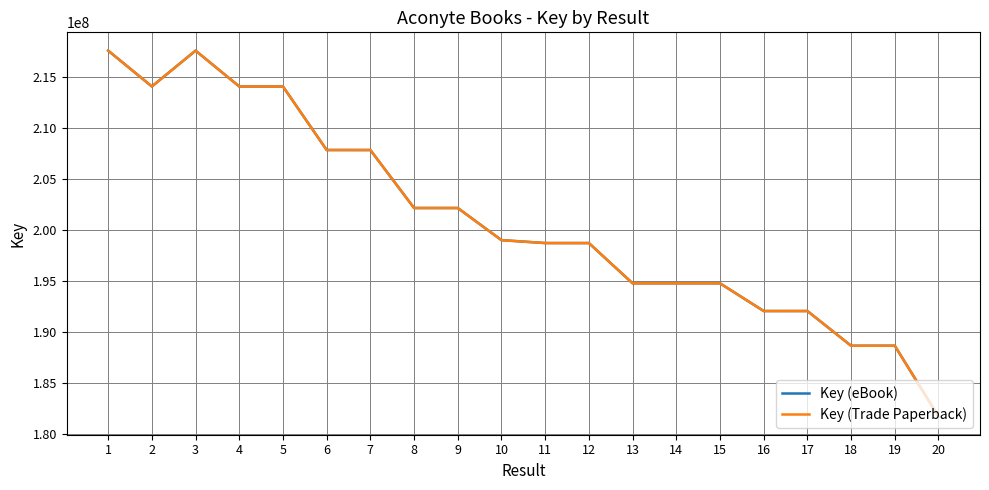

Is this an area chart (filled region under the line)?

No